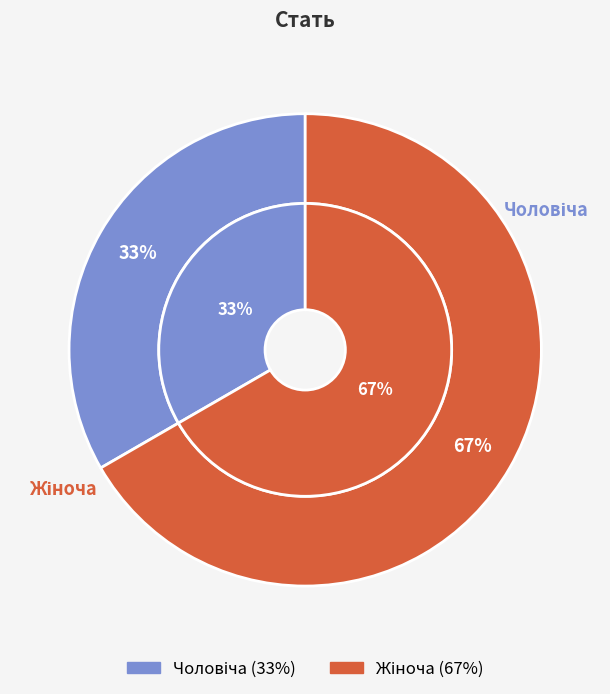

To the nearest percent, what is the average slice percentage?

50%